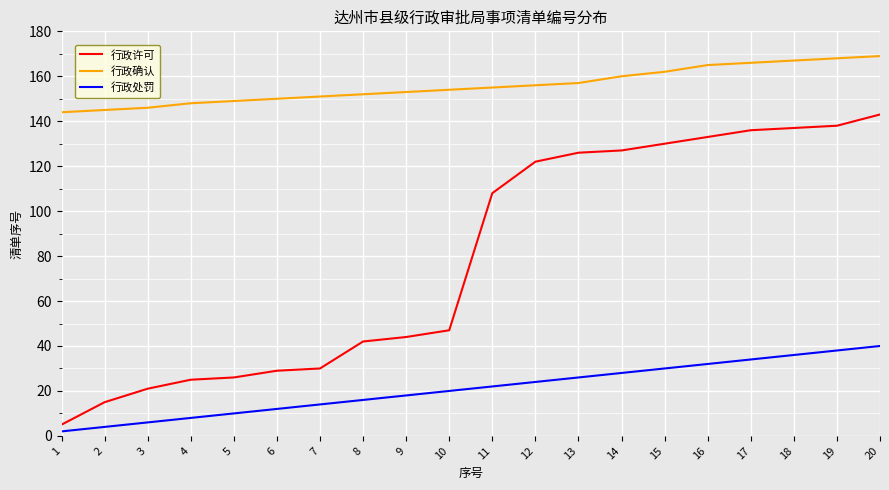

Does the chart display data point markers on the line(s)?

No